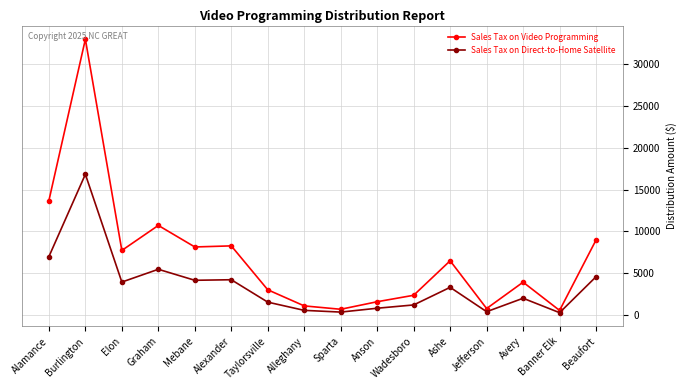

What value does the Sales Tax on Video Programming series have at Avery?

3925.0